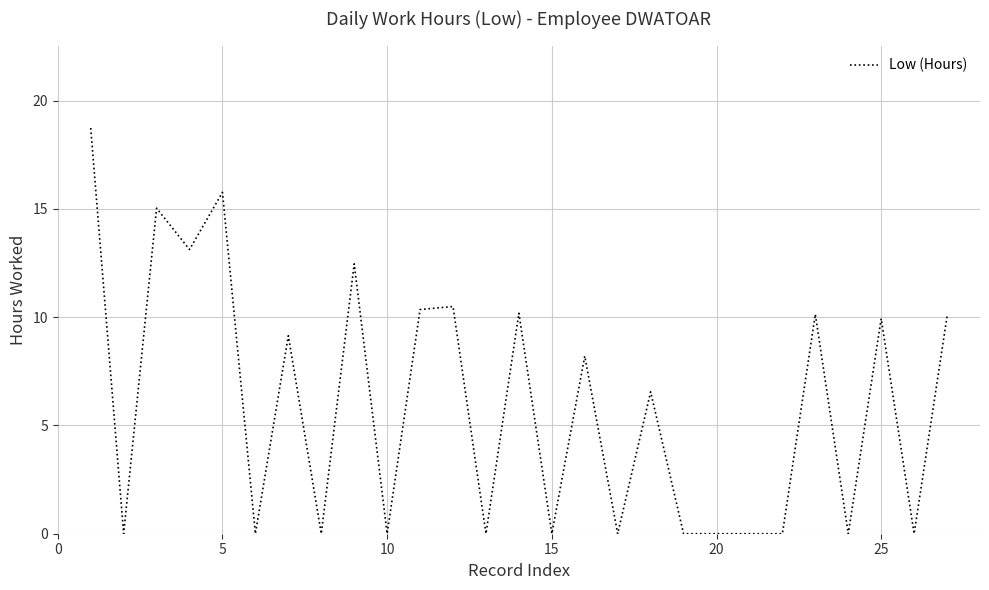

How many lines are shown in the chart?

1